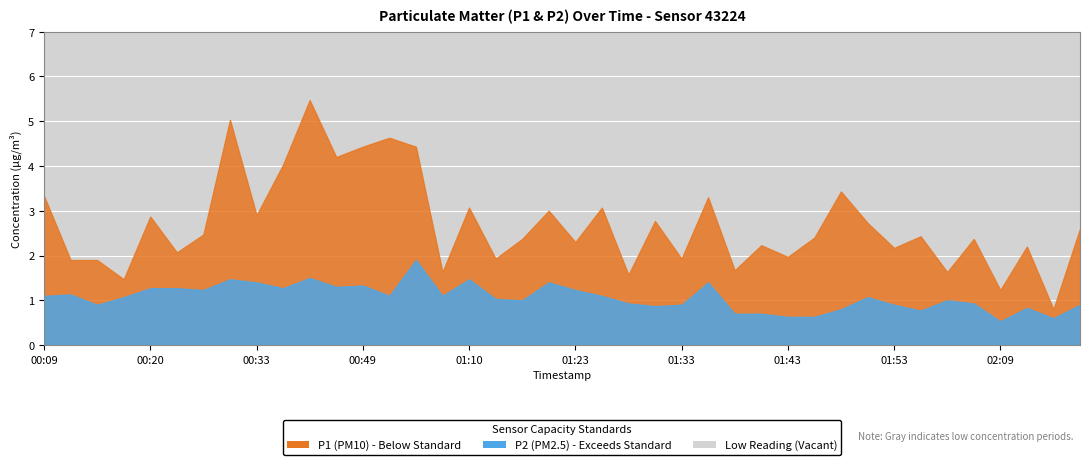

Rank the series at 00:44 from lowest to highest value.

P2, P1